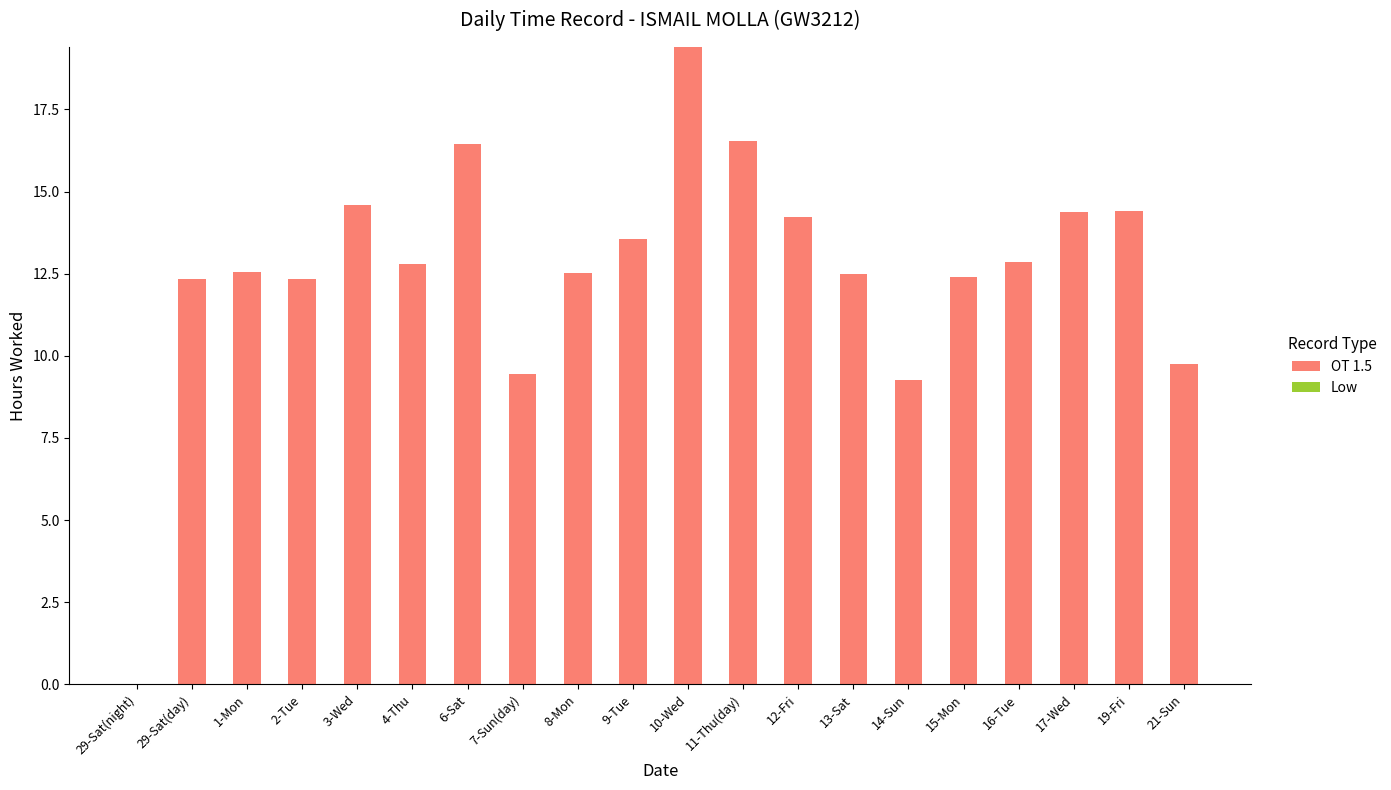

The value at 2-Tue is 12.3. True or false?

True